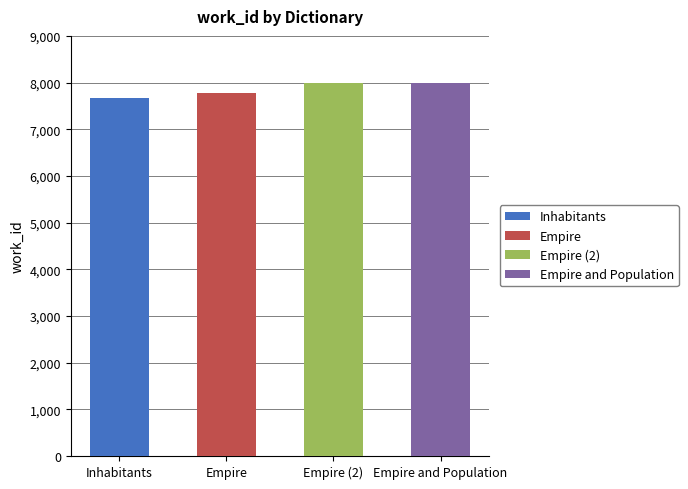

What is the difference between the values at Empire and Empire?

206